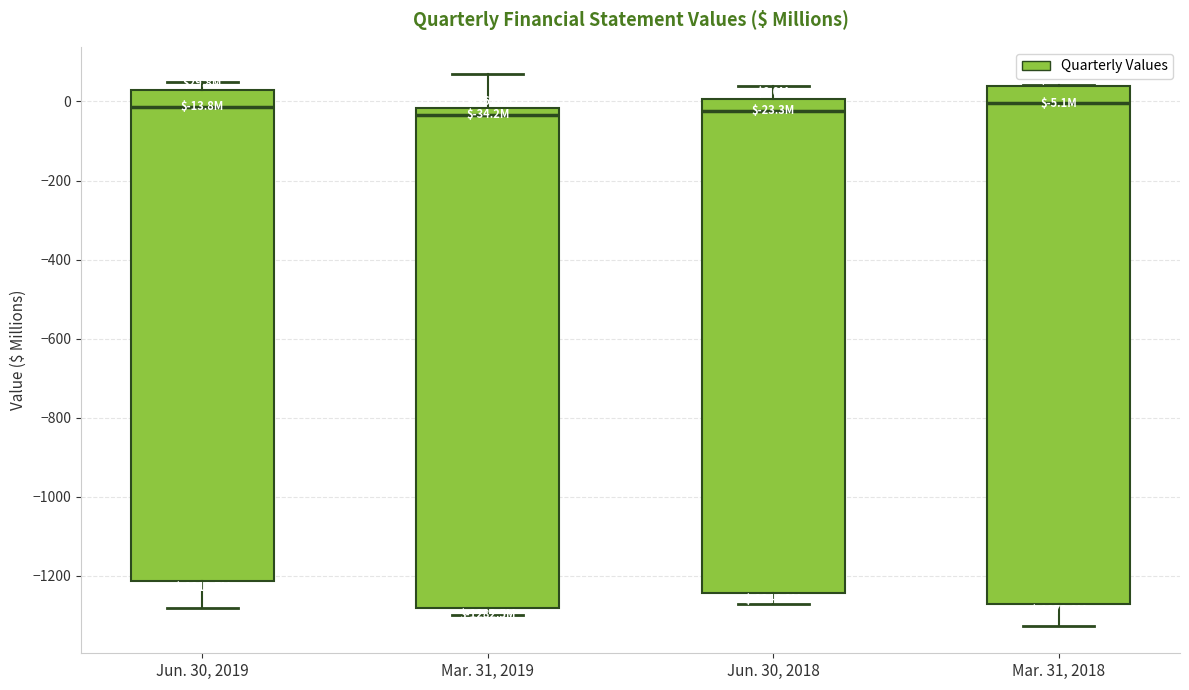

Comparing the boxes themselves (not the whiskers), which one is the tallest?

Mar. 31, 2018